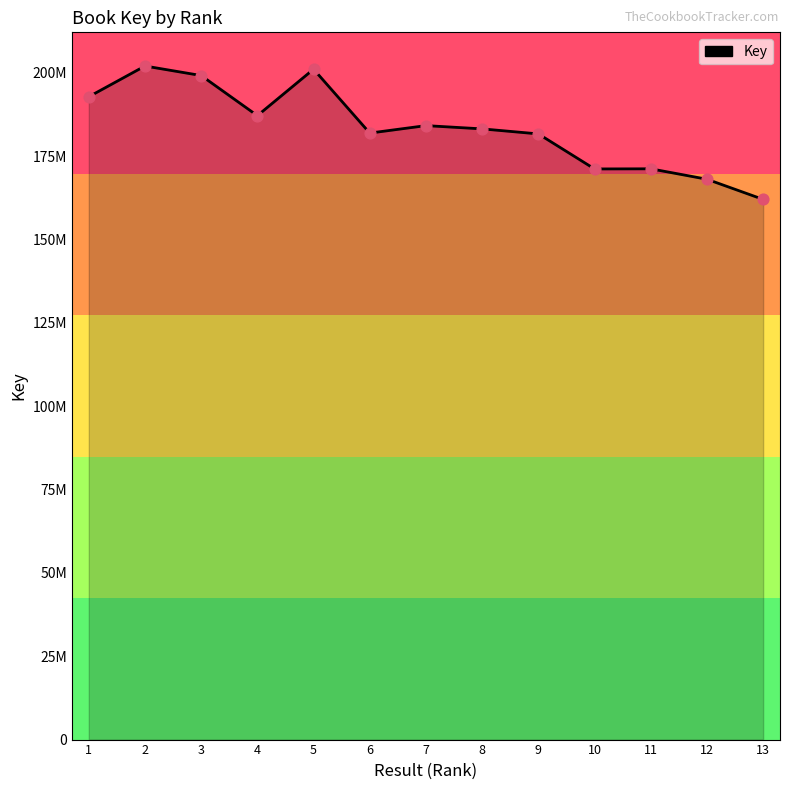

Approximately how many times larger is the value at 4 compared to 6?

1.0